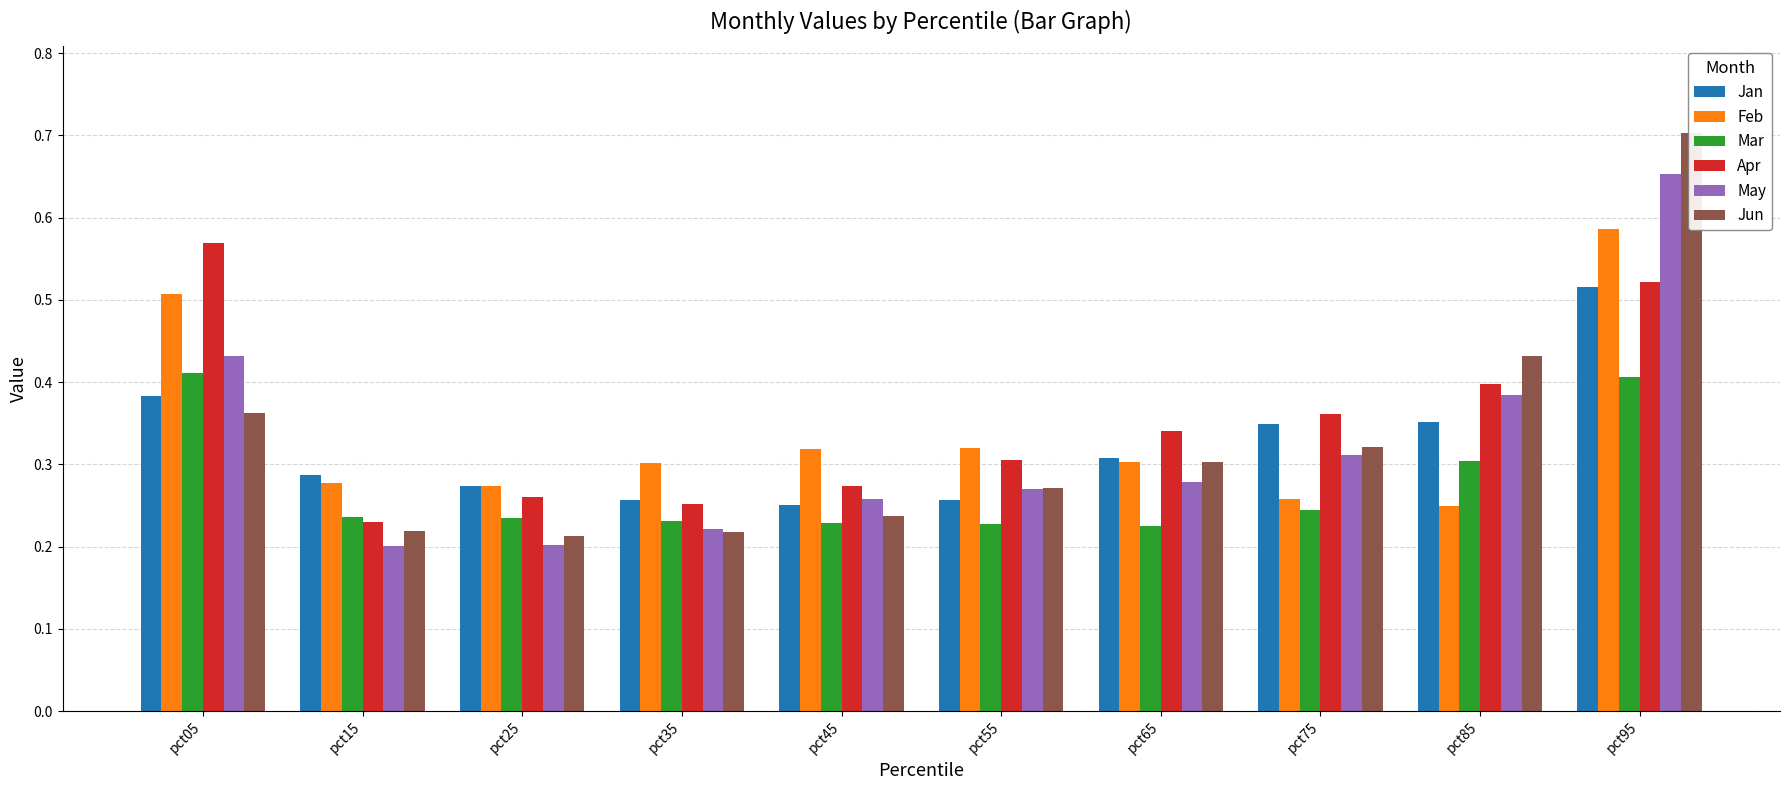

Which series changed the most between pct25 and pct55?

May